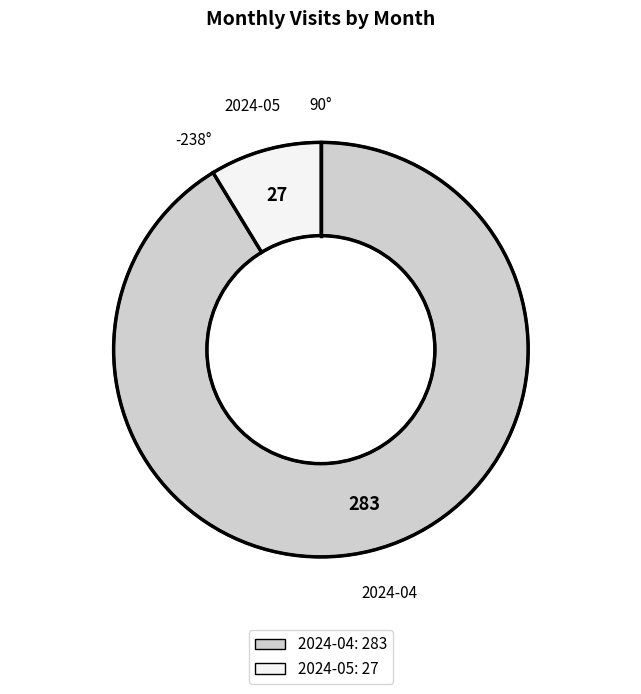

How many slices are in this pie chart?

2